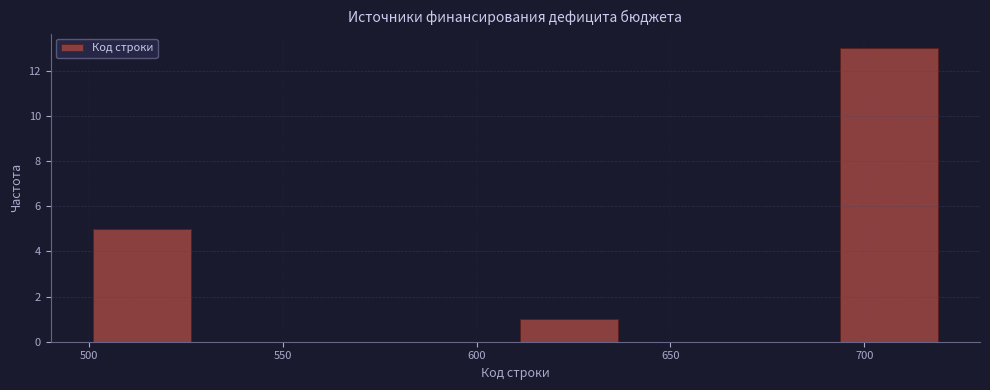

Over which range of the x-axis is the bar tallest?

692.5 to 720.0